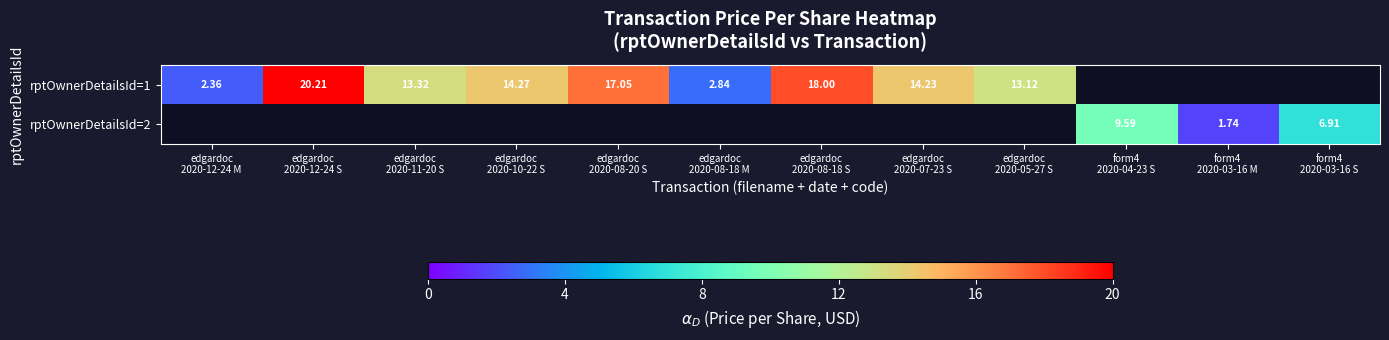

Rank the series by their average value, from highest to lowest.

rptOwnerDetailsId=1, rptOwnerDetailsId=2